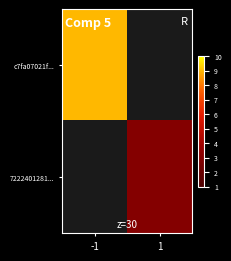

At how many categories does at least one series exceed 8?

1